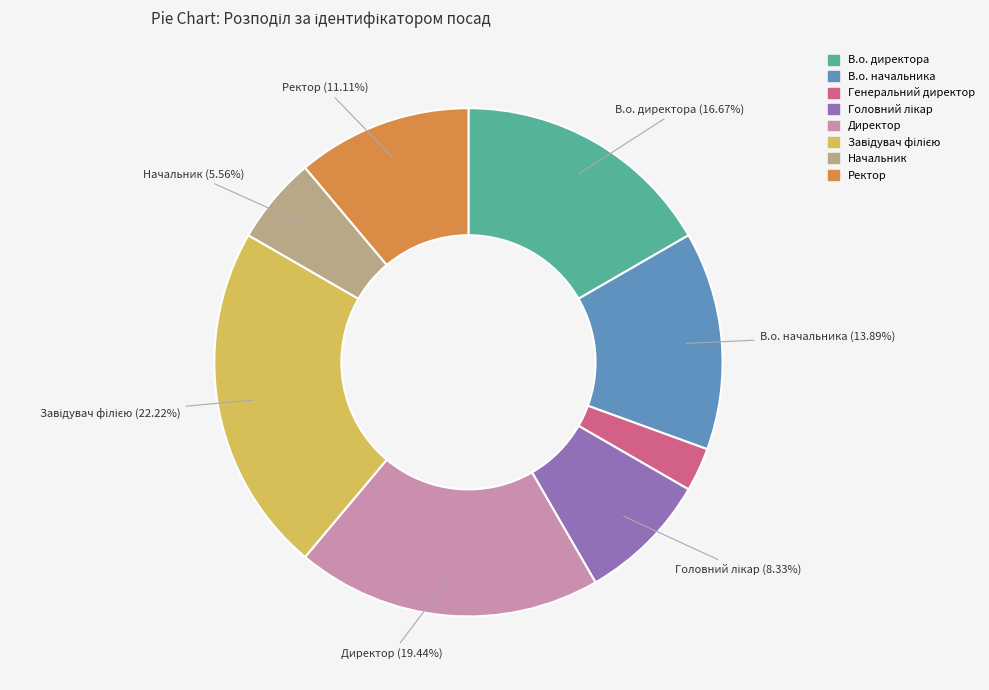

Which category has the smallest portion of the pie?

Генеральний директор